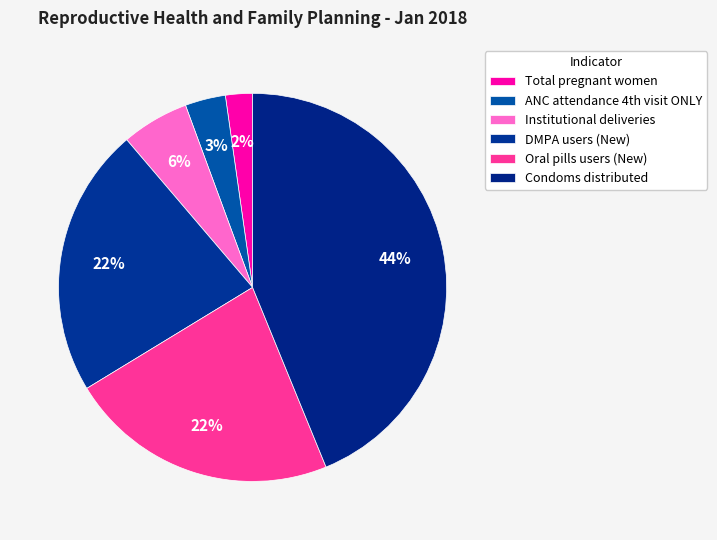

The Institutional deliveries slice represents 6% of the pie. True or false?

True